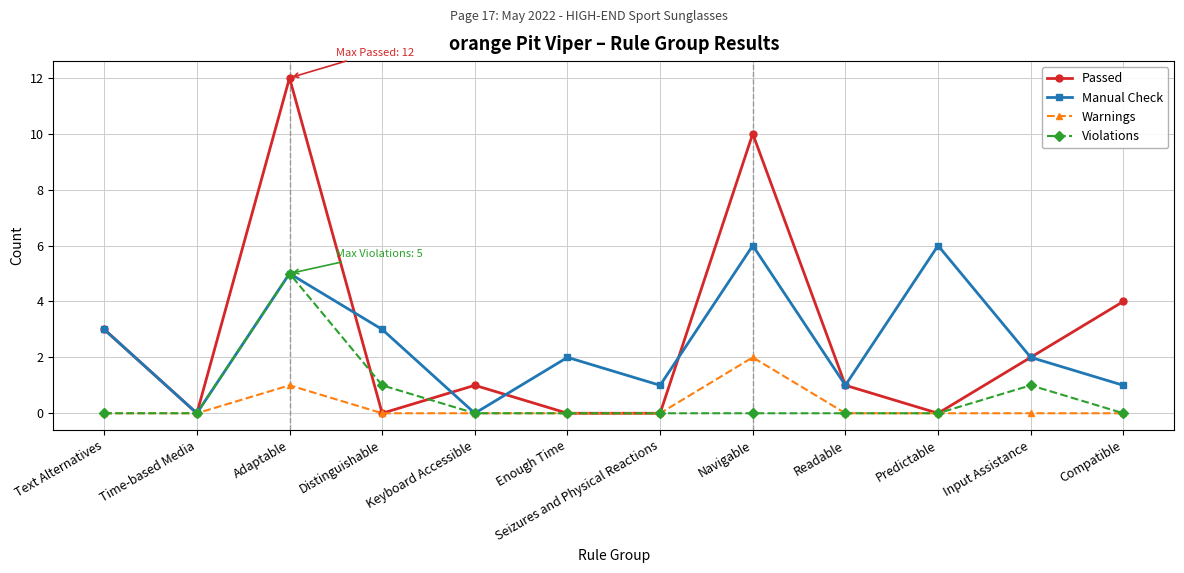

What is the maximum value for Manual Check?

6